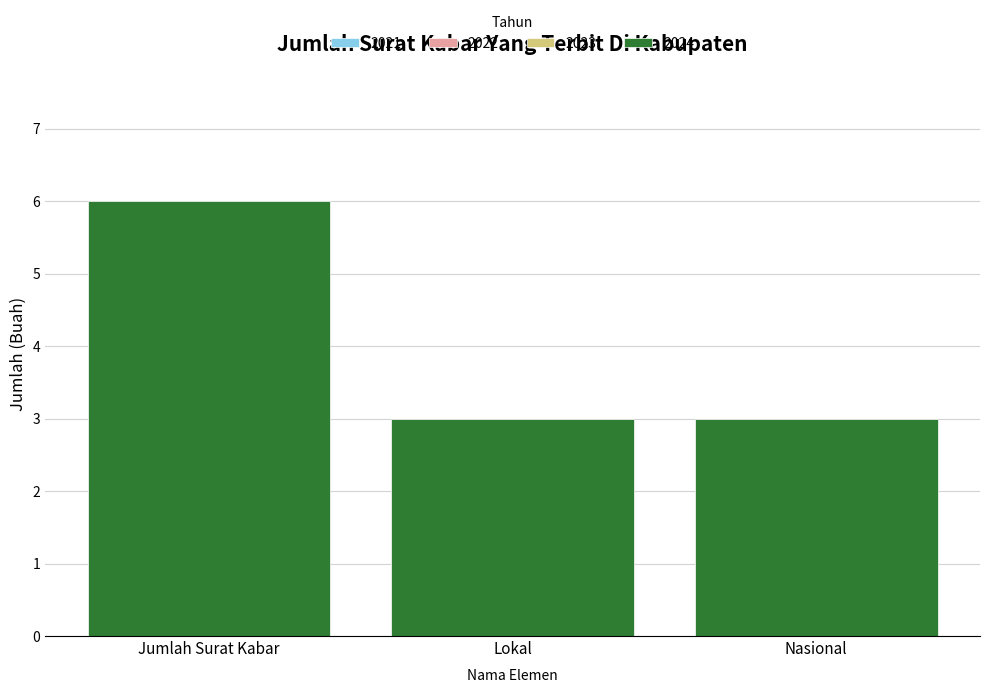

What is the change in value from Jumlah Surat Kabar to Lokal?

-3